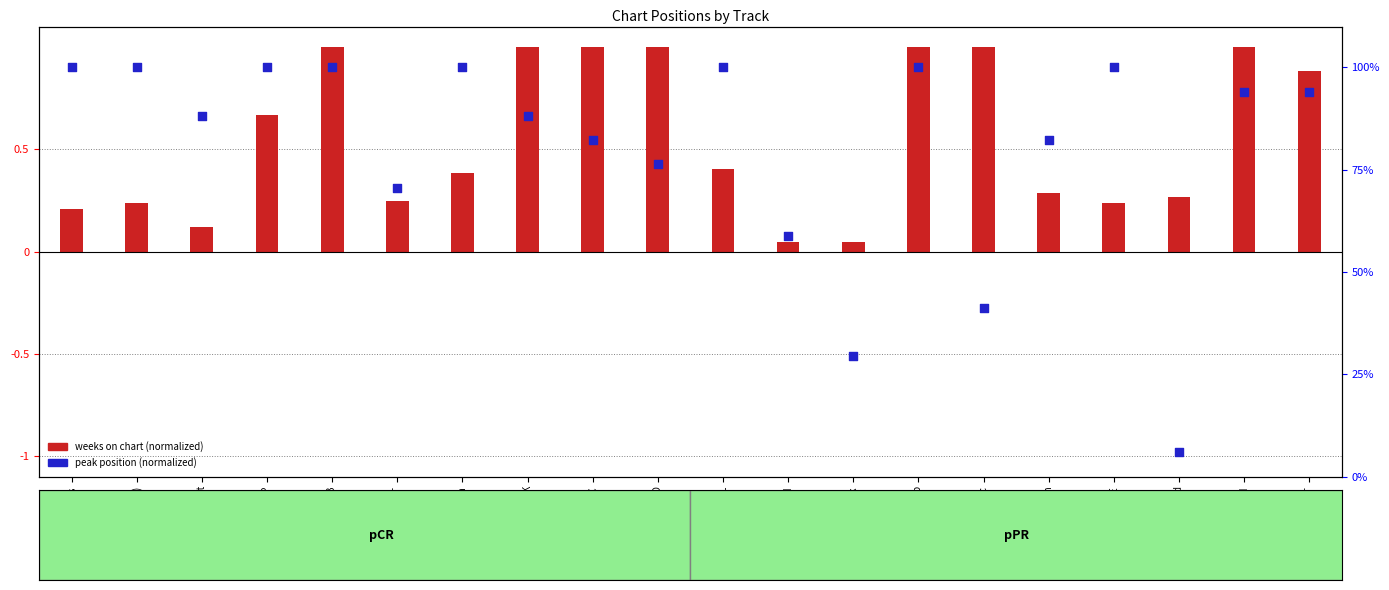

At which category is the sum across all series the highest?

Il Pag-SB